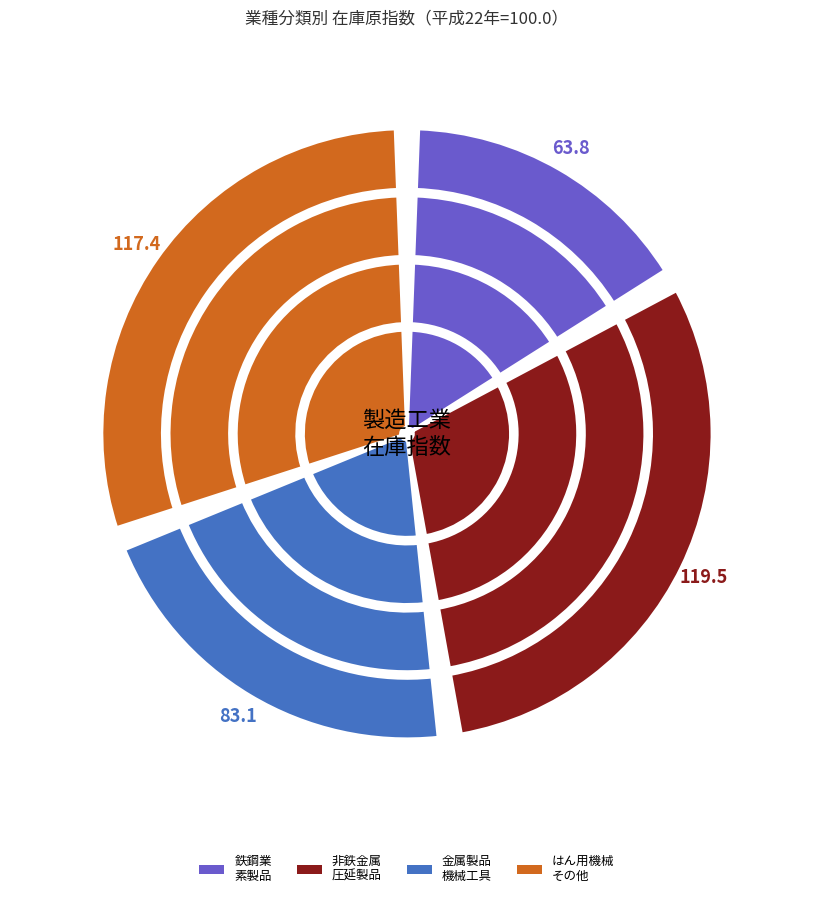

Does 平成22年(2010) represent more than half of the total?

No